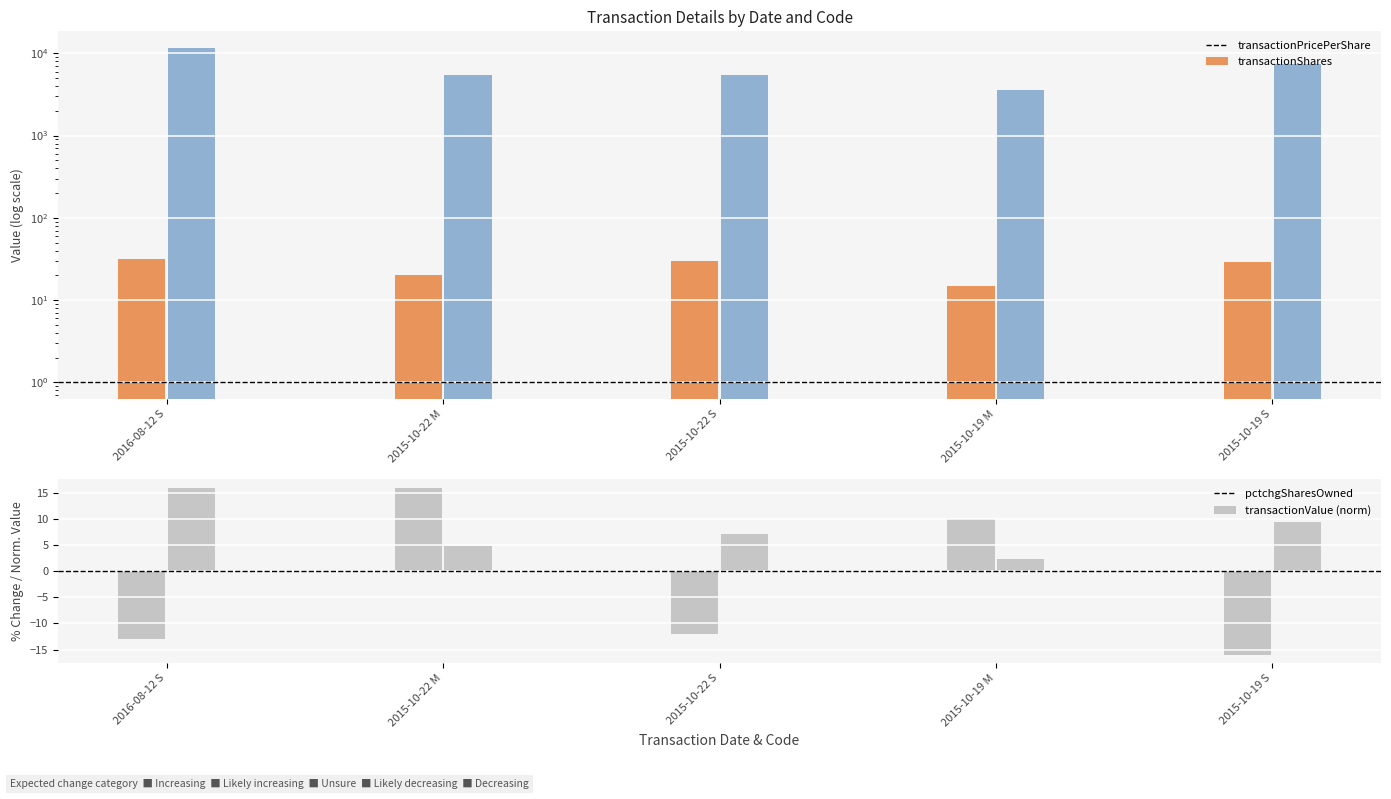

Reading right to left, list all the values displayed in this chart.

transactionPricePerShare: 29.3	14.8	30.0	20.4	31.8
transactionShares: 7436.0	3567.0	5483.0	5483.0	11609.0
pctchgSharesOwned: -16.0	10.0	-12.0	16.0	-13.0
transactionValue: 9.5	2.3	7.1	4.8	16.0